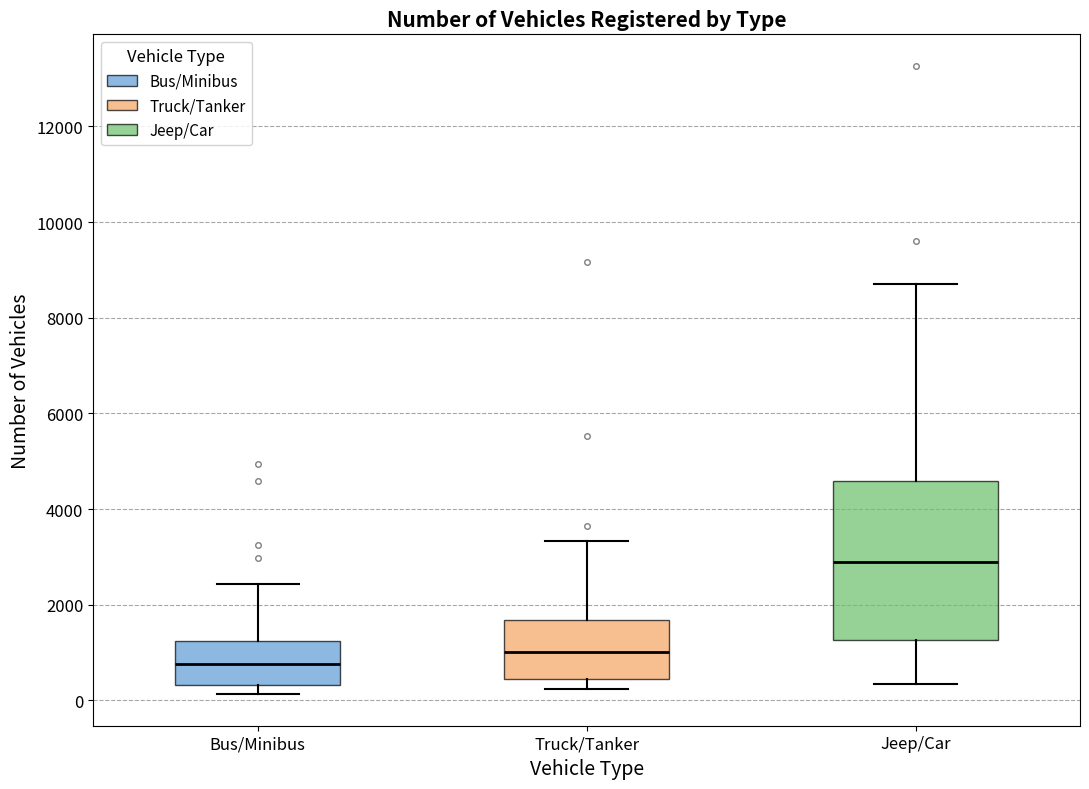

Comparing the boxes themselves (not the whiskers), which one is the tallest?

Jeep/Car